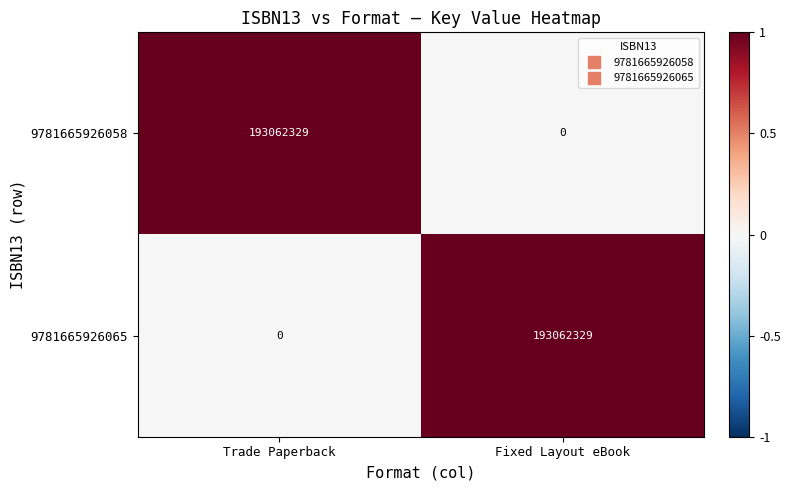

Rank the series at Fixed Layout eBook from lowest to highest value.

9781665926058, 9781665926065